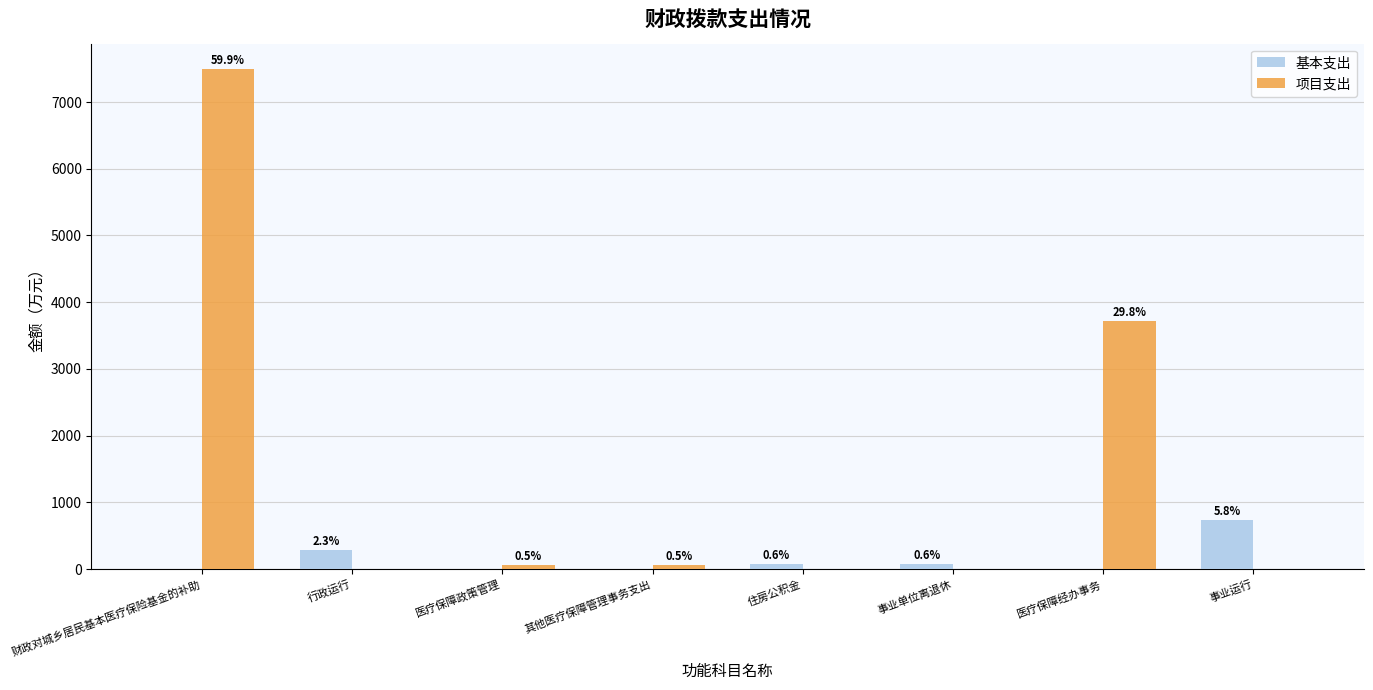

What is the total value across all series at 住房公积金?

75.6